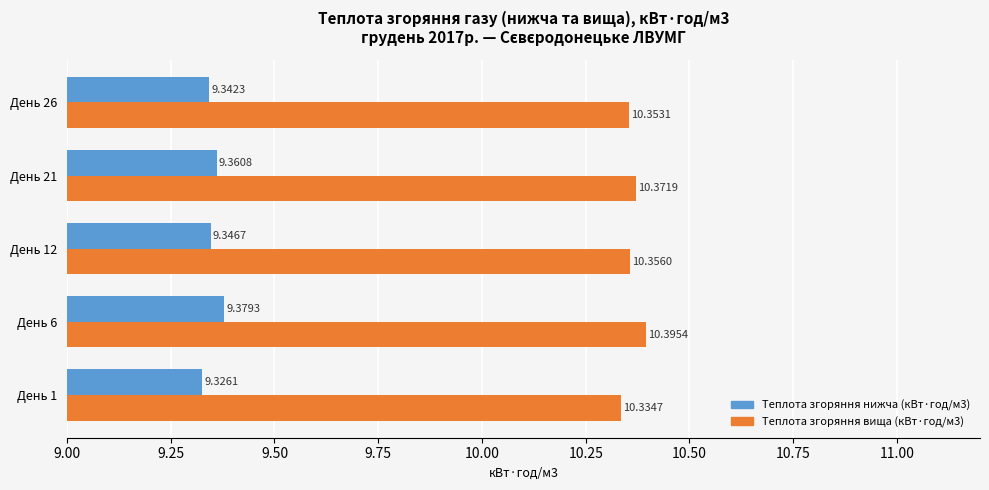

List the series in order of their peak value, highest first.

Теплота згоряння вища (кВт·год/м3), Теплота згоряння нижча (кВт·год/м3)